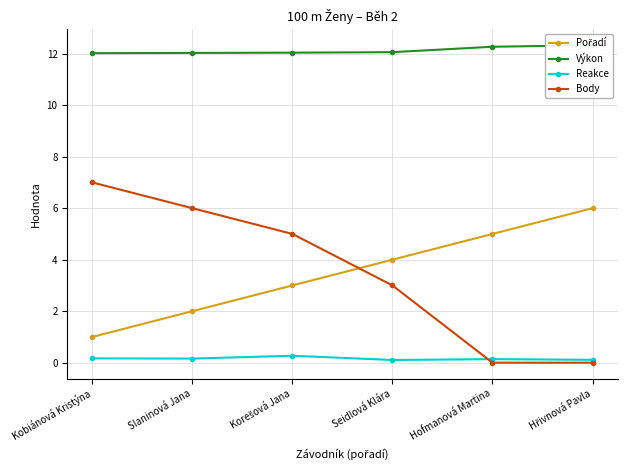

Is it true that Výkon equals 19.7 at Korešová Jana?

False